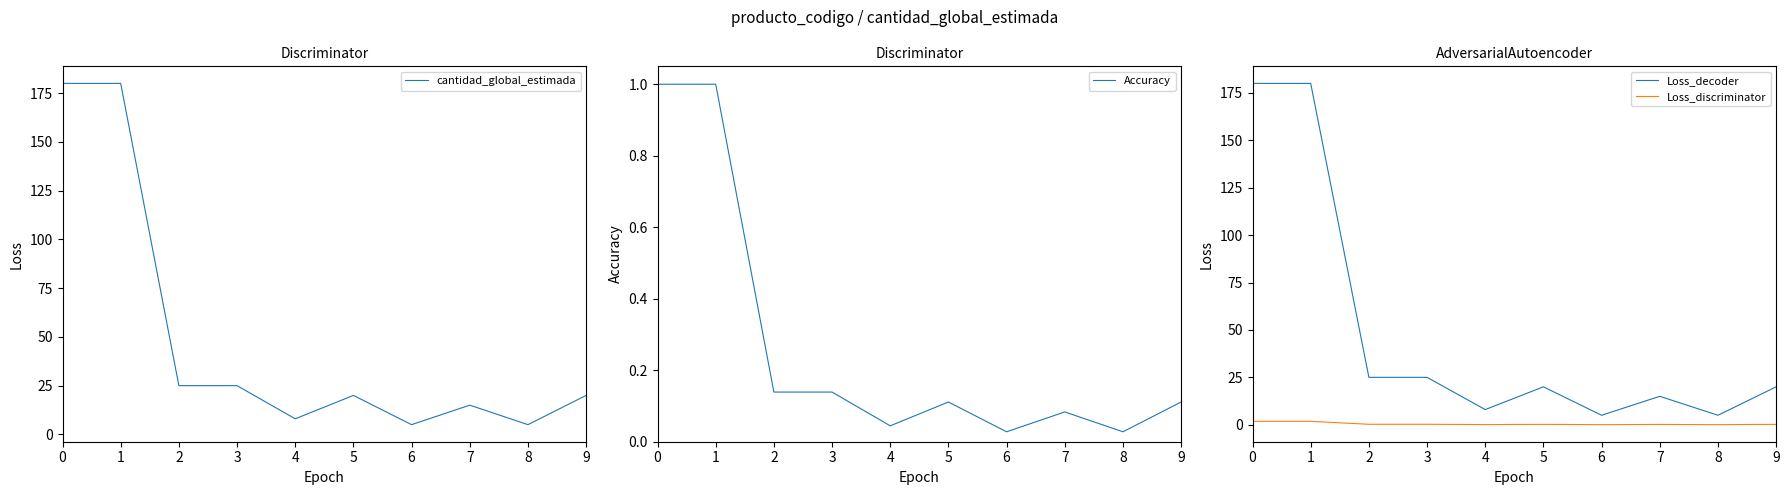

What are all the series names shown in the legend?

cantidad_global_estimada, Accuracy, Loss_decoder, Loss_discriminator